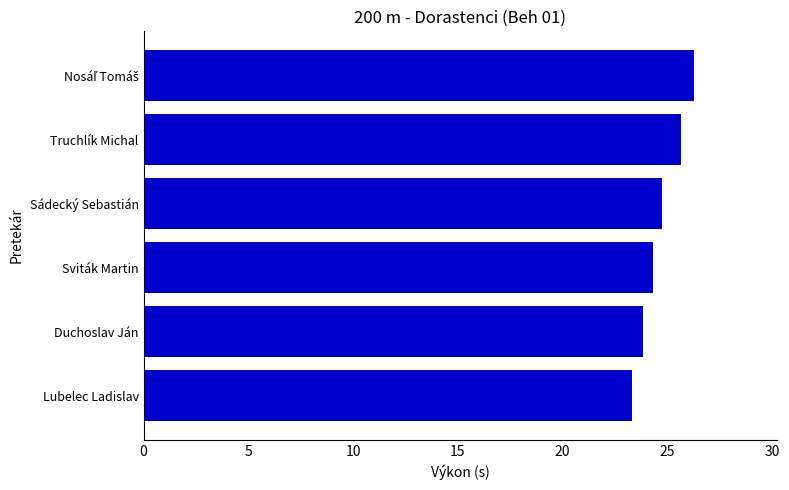

What is the smallest value displayed?

23.3